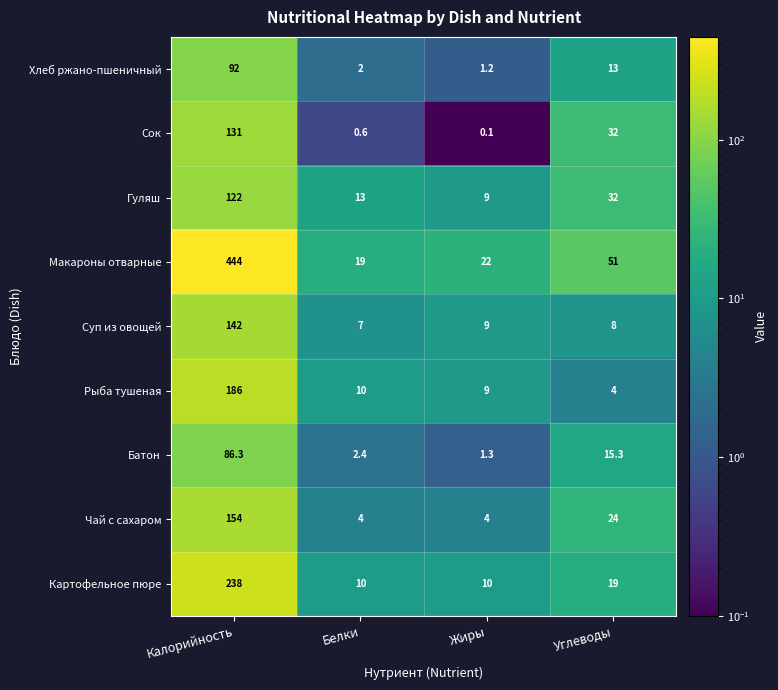

What is the difference between the highest and lowest values at Жиры?

21.9